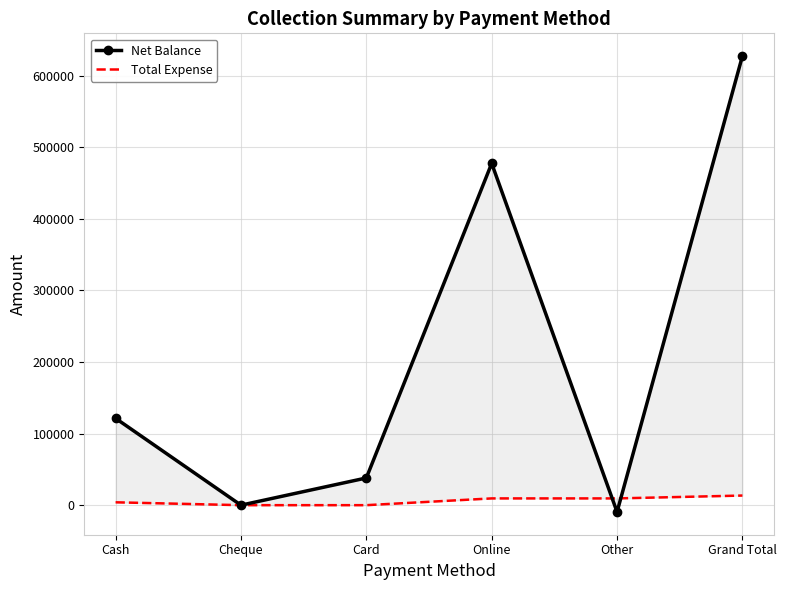

What are all the series names shown in the legend?

Net Balance, Total Expense